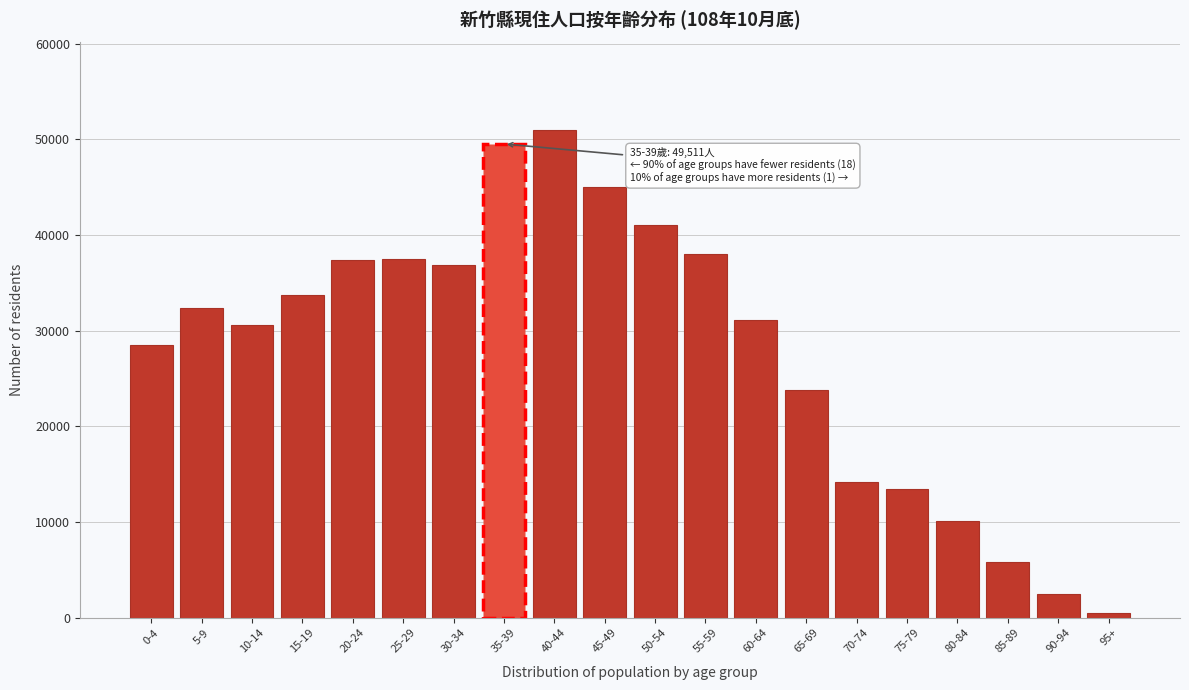

The value at 10-14 is 43960. True or false?

False